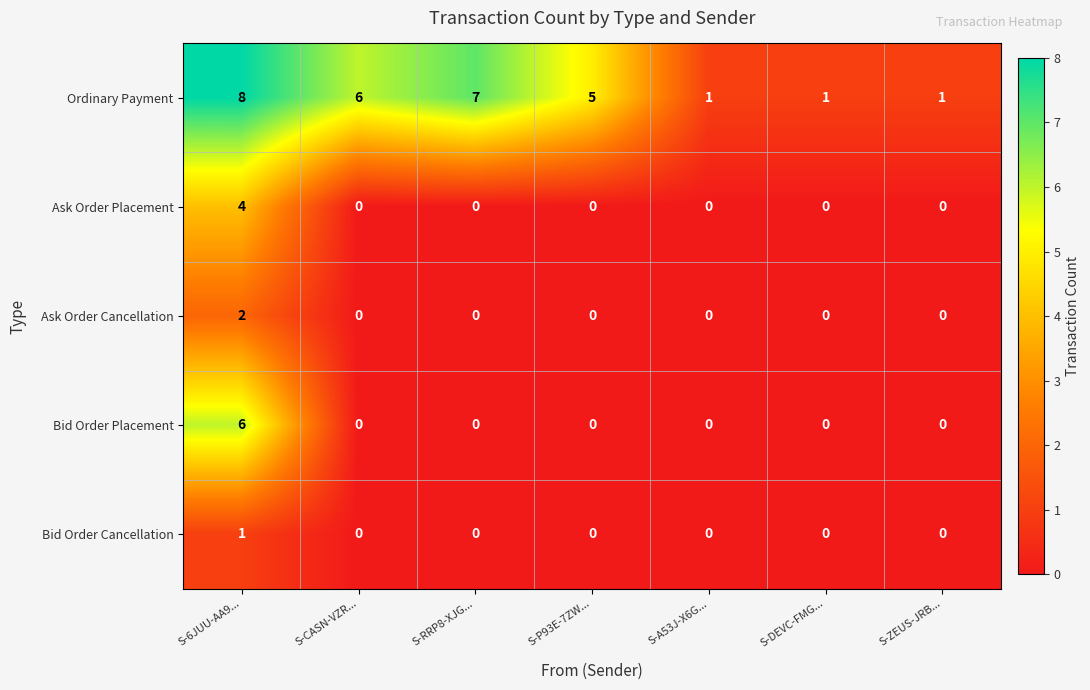

Which label corresponds to the largest value in the chart?

S-6JUU-AA9...